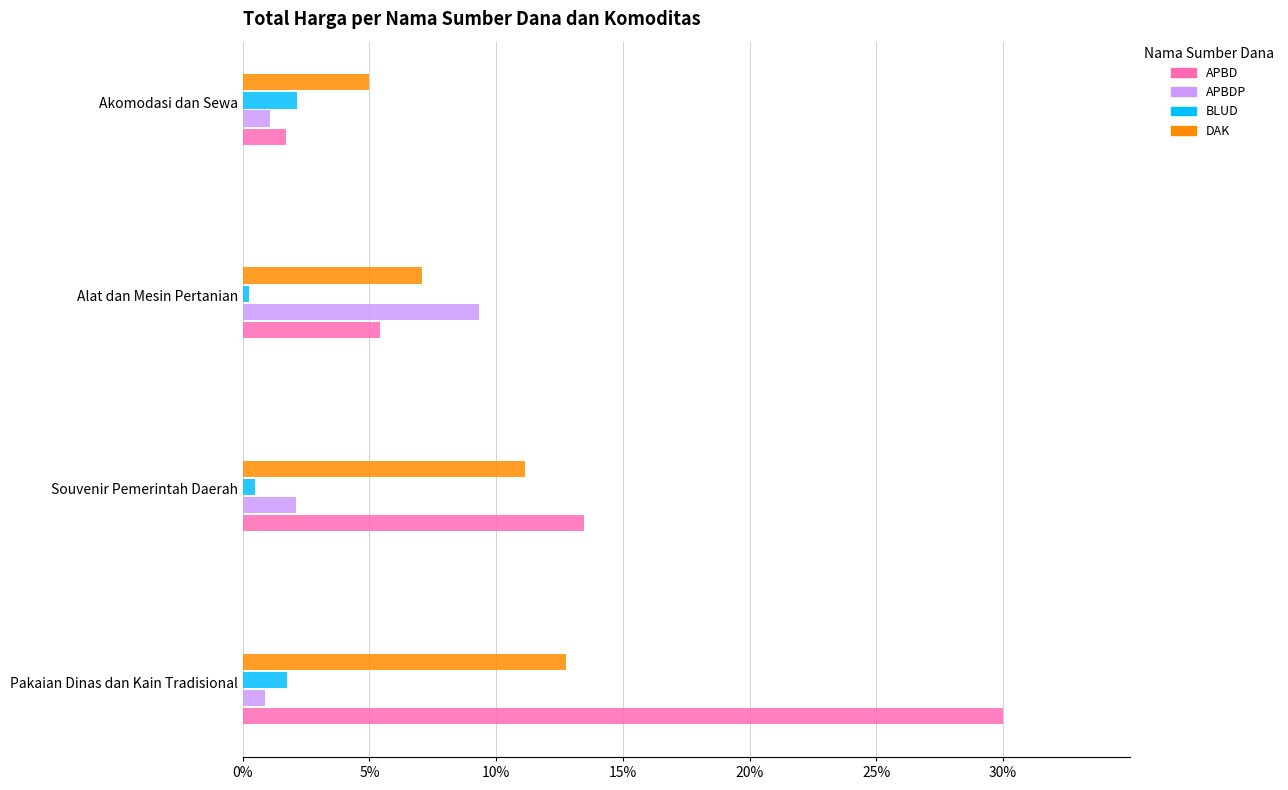

What is the minimum value shown in the chart?

0.2